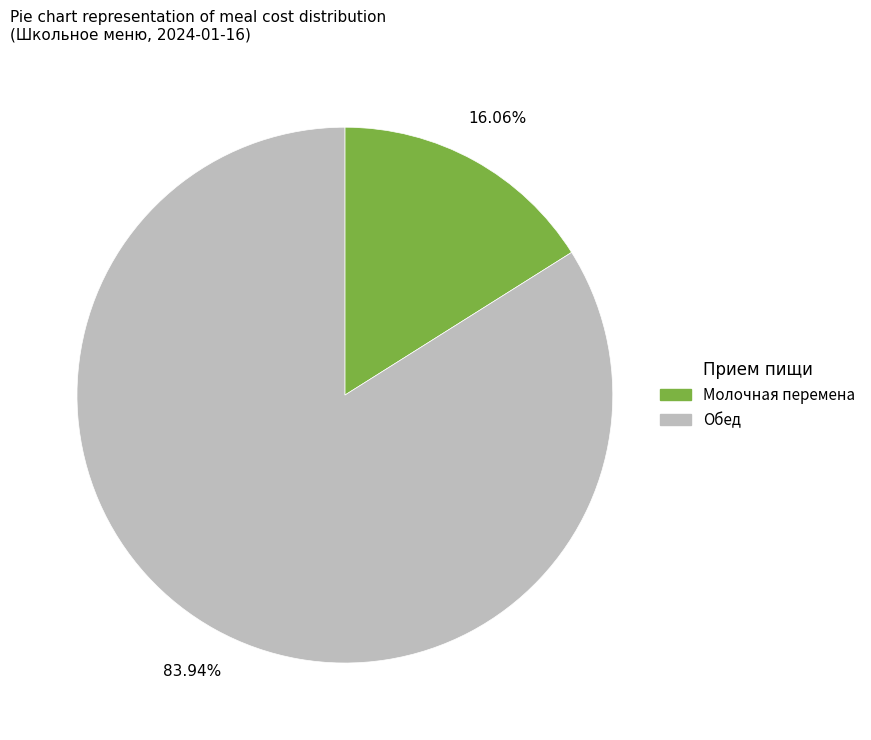

To the nearest percent, what is the difference between the largest and smallest slice percentages?

68%